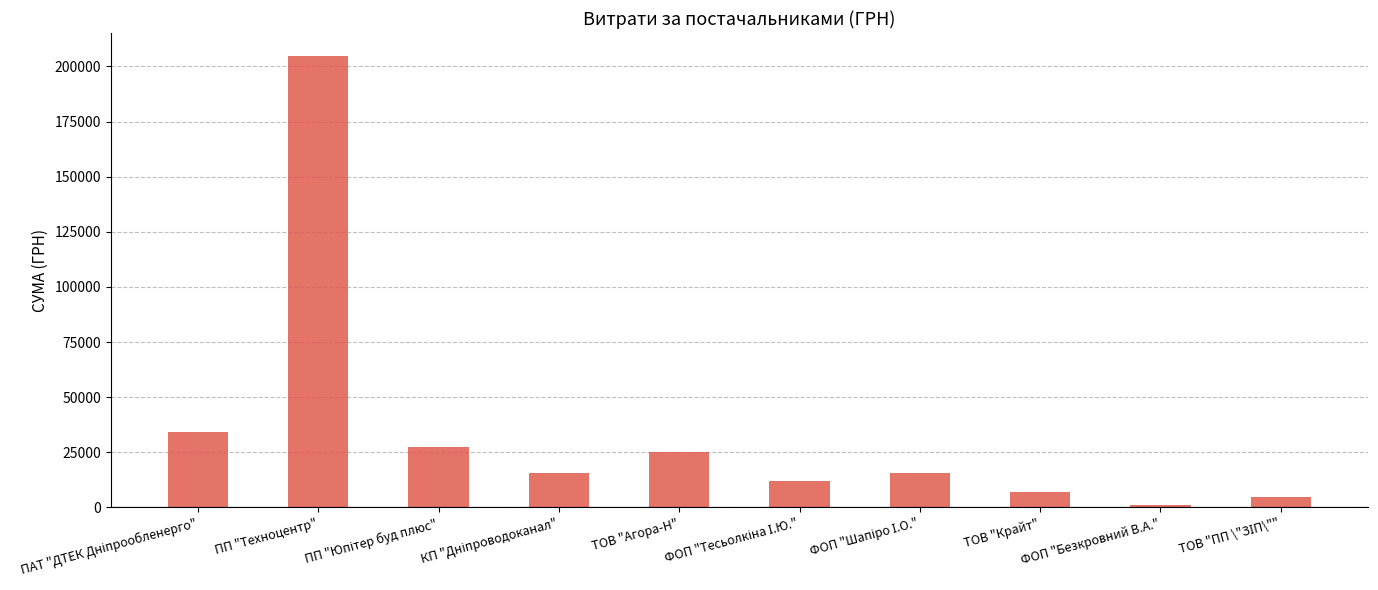

Is it true that the value at ТОВ "Агора-Н" is 6750.1?

False